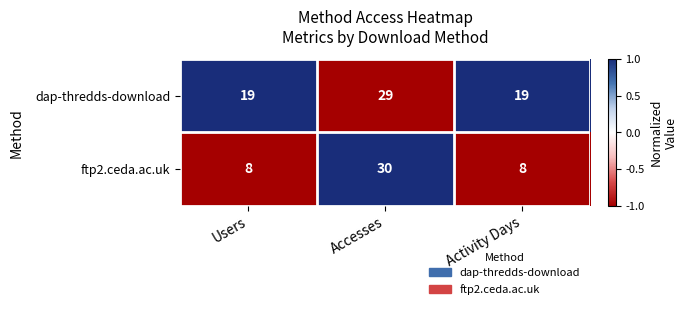

Which label corresponds to the largest value in the chart?

Accesses